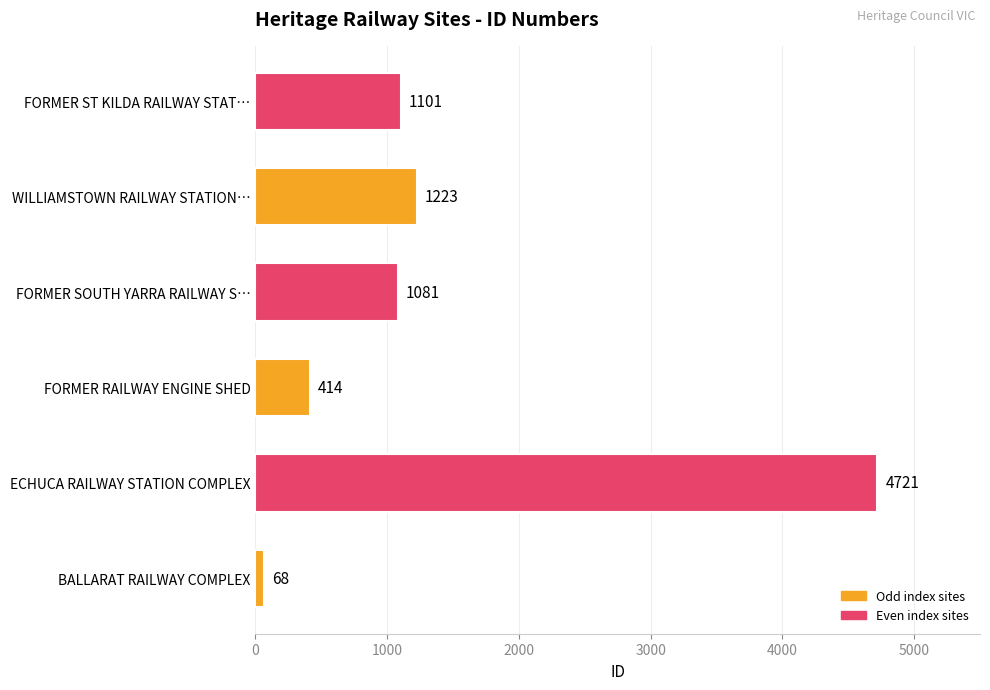

Approximately how many times larger is the value at WILLIAMSTOWN RAILWAY STATION… compared to FORMER ST KILDA RAILWAY STAT…?

1.1